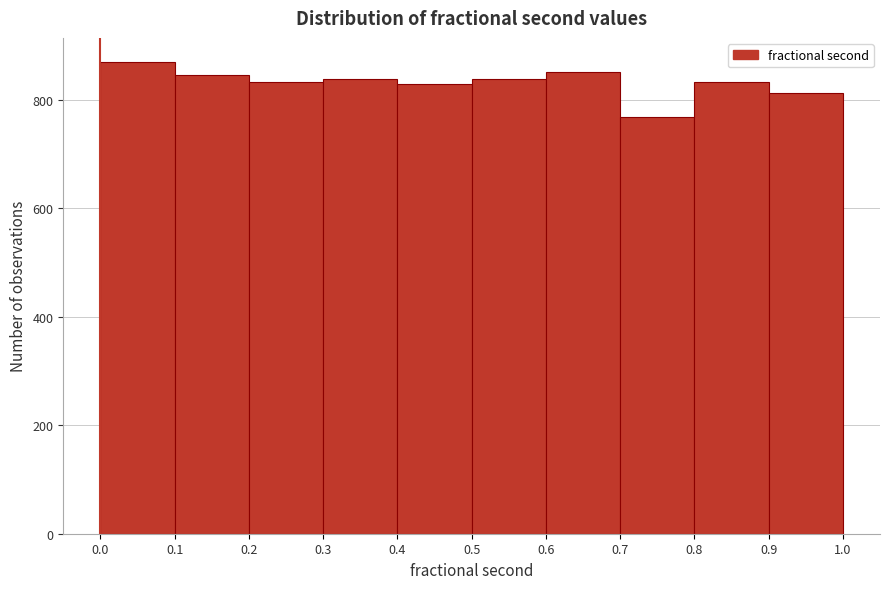

Which range on the x-axis has the tallest bar?

0.0 to 0.1